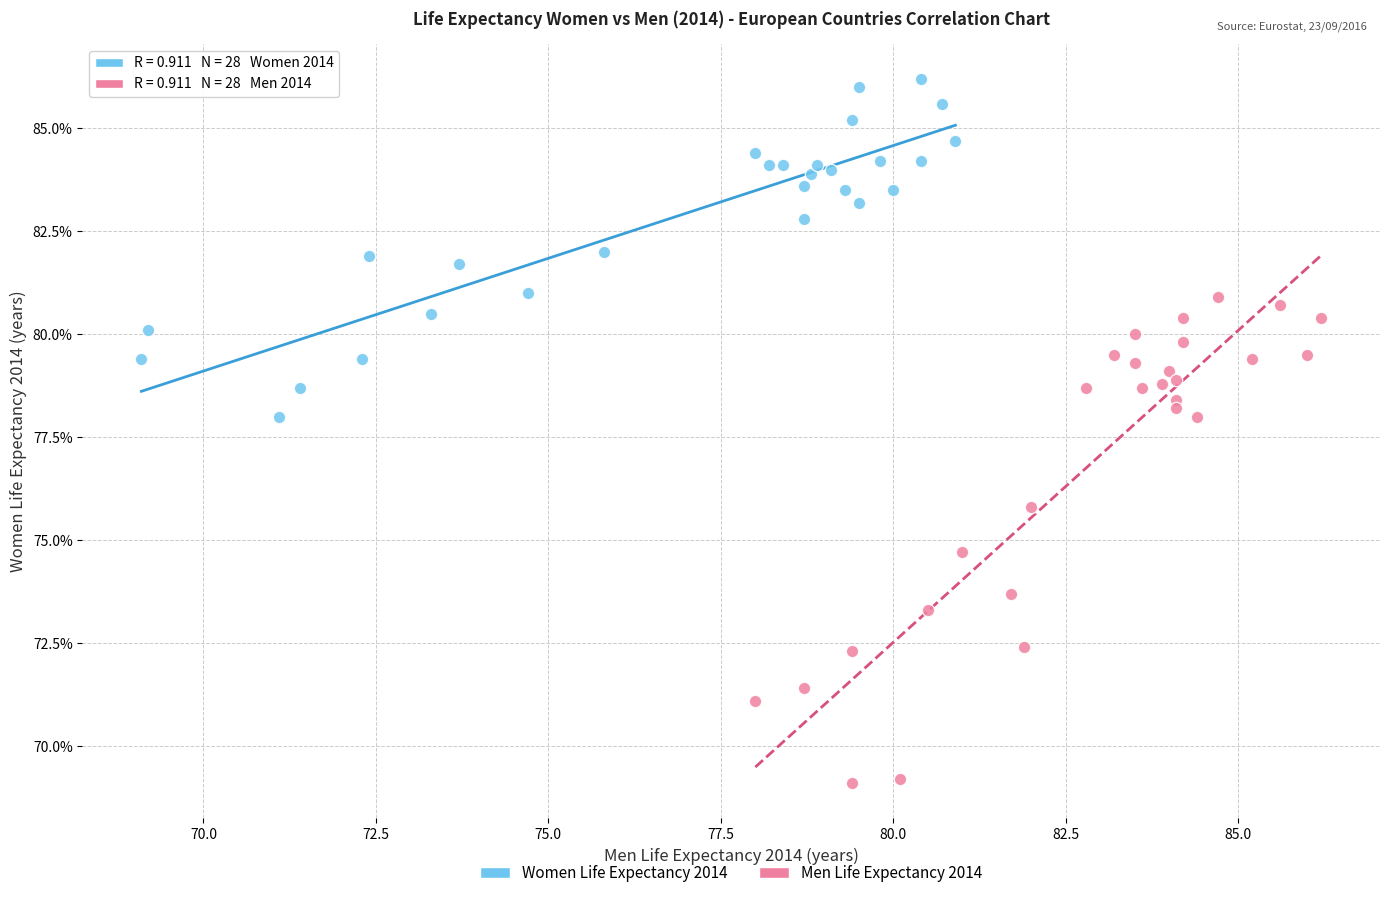

Which series reaches the minimum Y coordinate?

Men Life Expectancy 2014